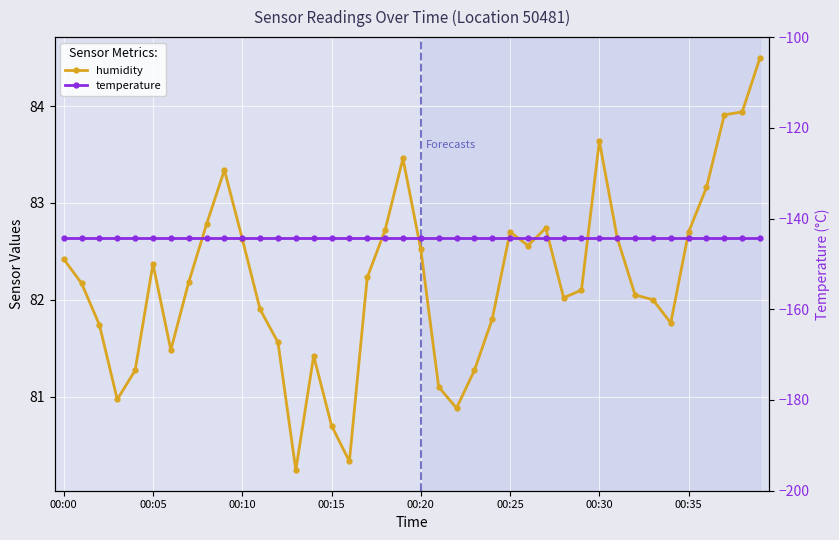

At how many categories does at least one series exceed -122?

40